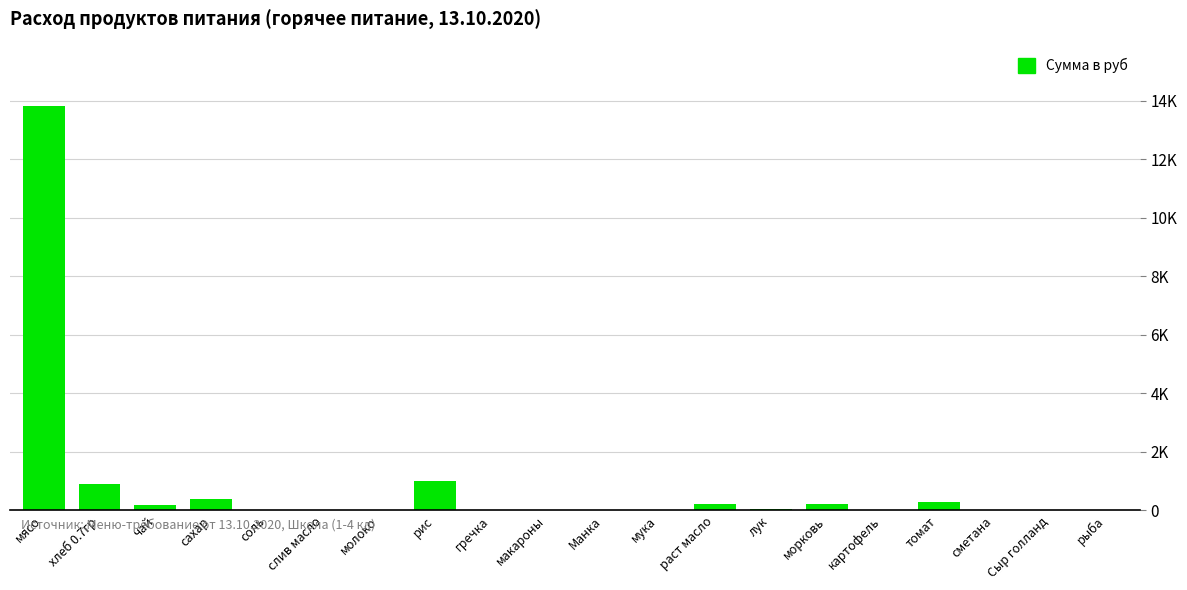

List the labels in order of value, largest first.

мясо, рис, хлеб 0.7гр, сахар, томат, морковь, раст масло, чай, лук, соль, слив масло, молоко, гречка, макароны, Манка, мука, картофель, сметана, Сыр голланд, рыба